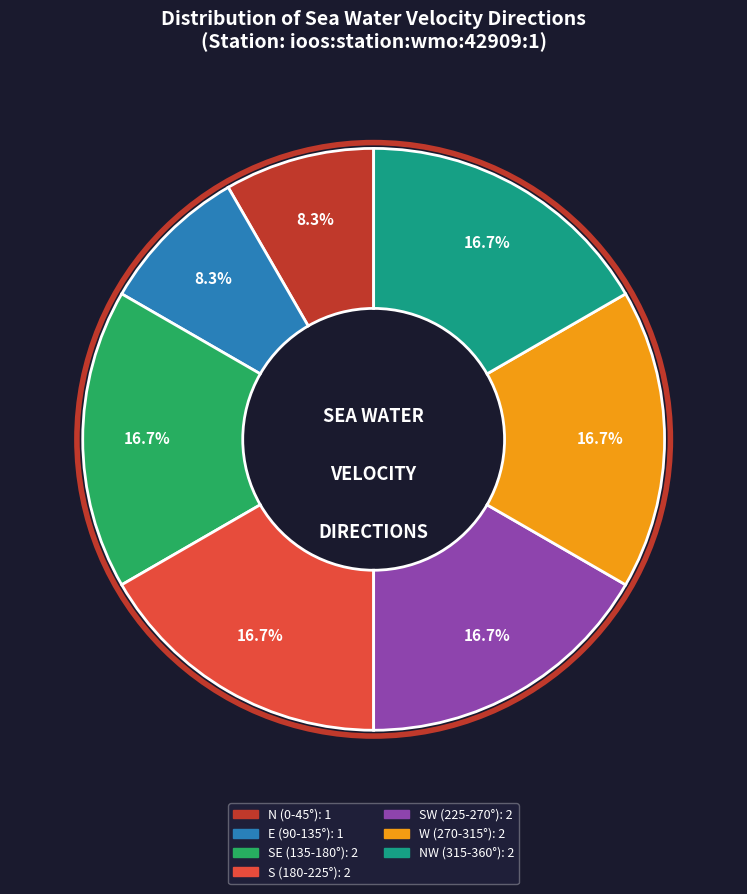

Count the number of slices in the pie.

7